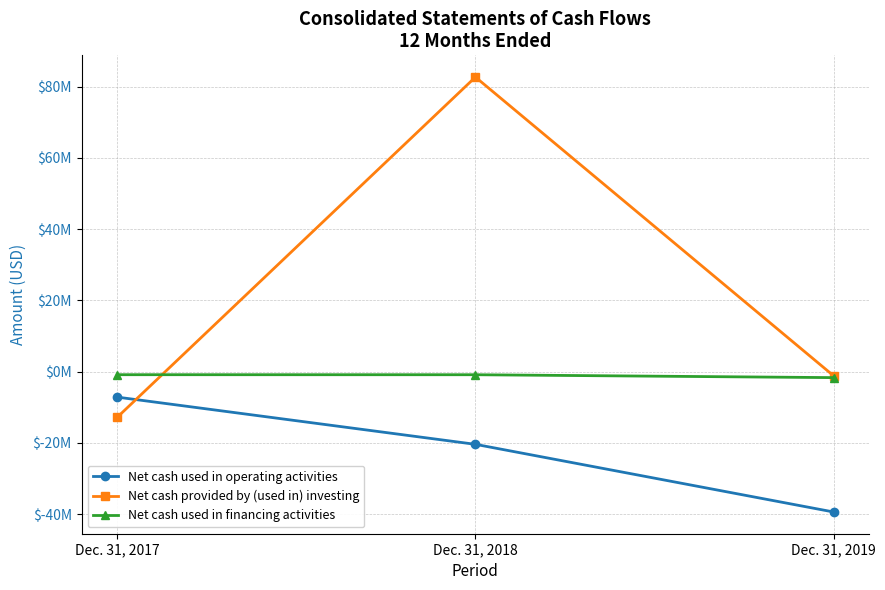

What are all the series names shown in the legend?

Net cash used in operating activities, Net cash provided by (used in) investing, Net cash used in financing activities